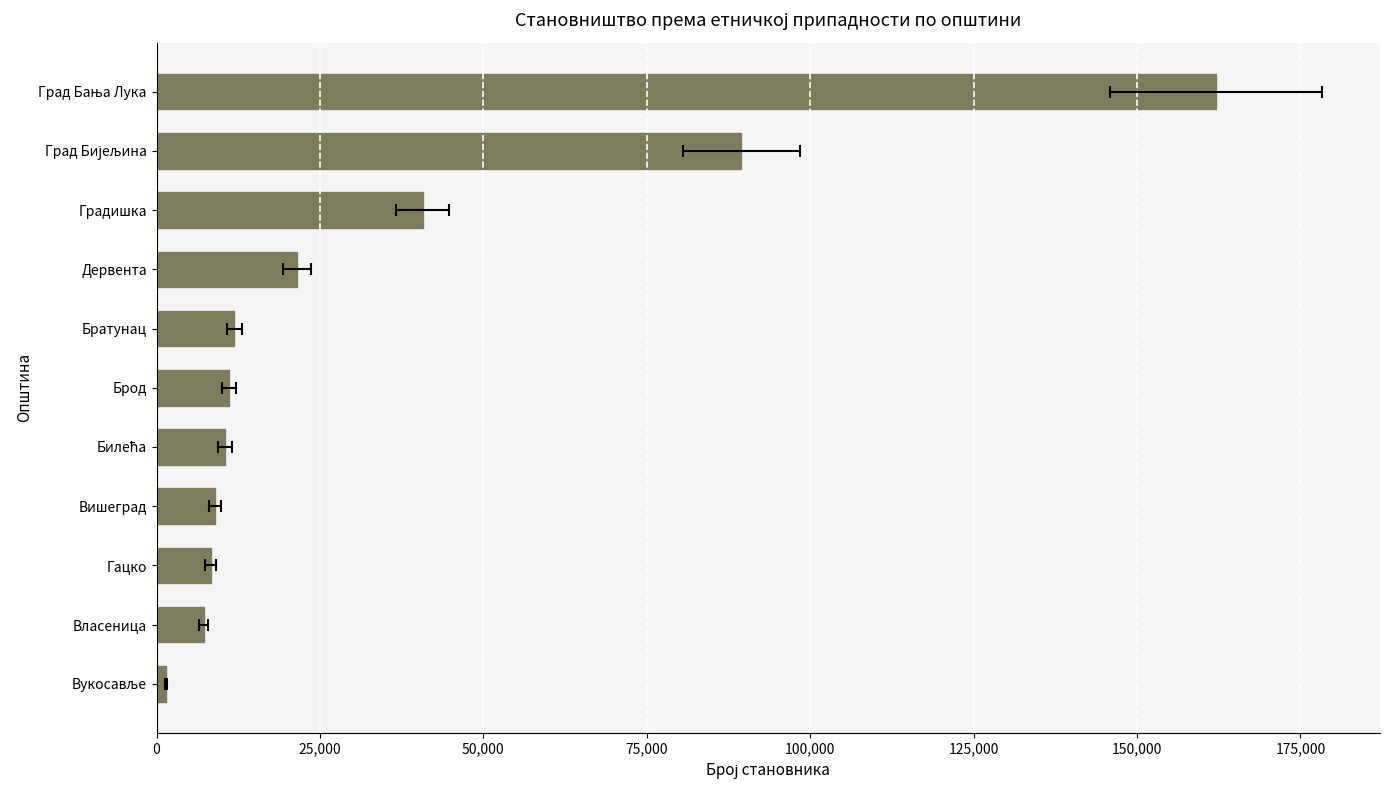

True or false: the data shows 15895 at Братунац.

False